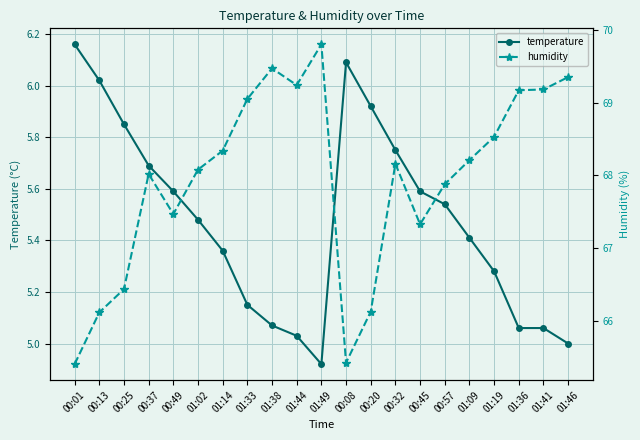

True or false: humidity and temperature cross at least once.

False